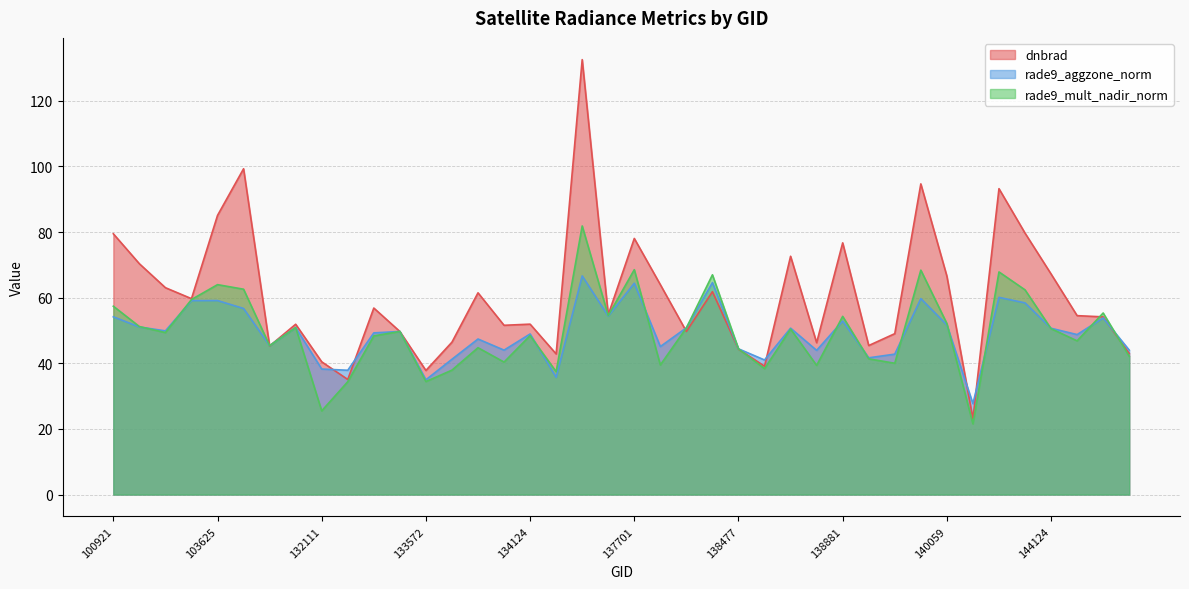

What is the lowest value of the rade9_aggzone_norm series?

27.7